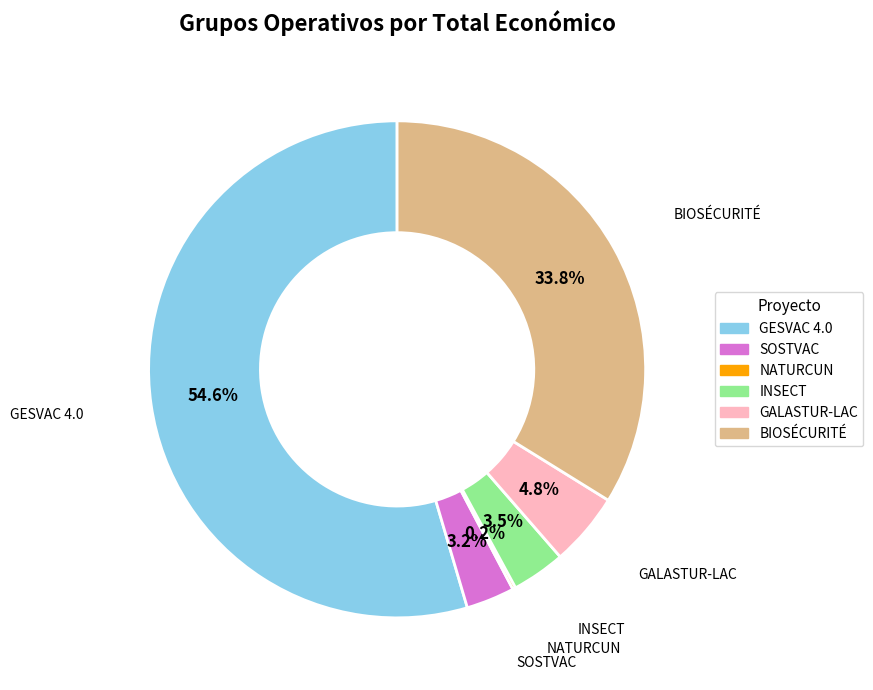

To the nearest percent, what is the combined percentage of GALASTUR-LAC and BIOSÉCURITÉ?

39%